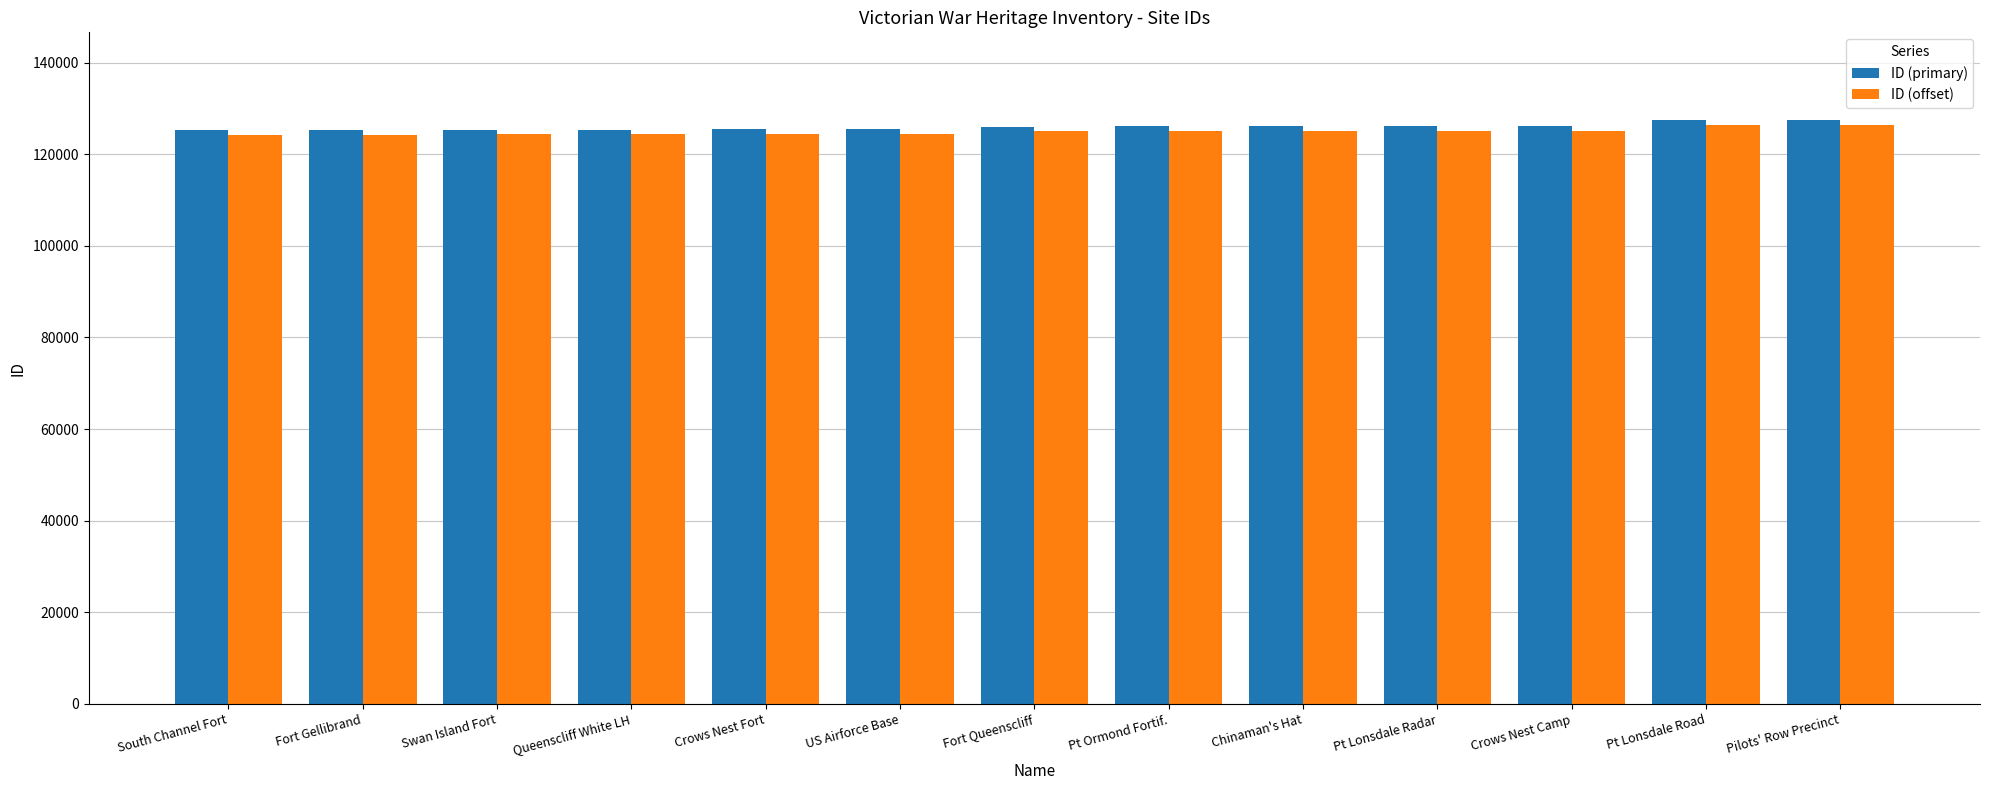

What is the difference between the ID (offset) values at Crows Nest Camp and Swan Island Fort?

816